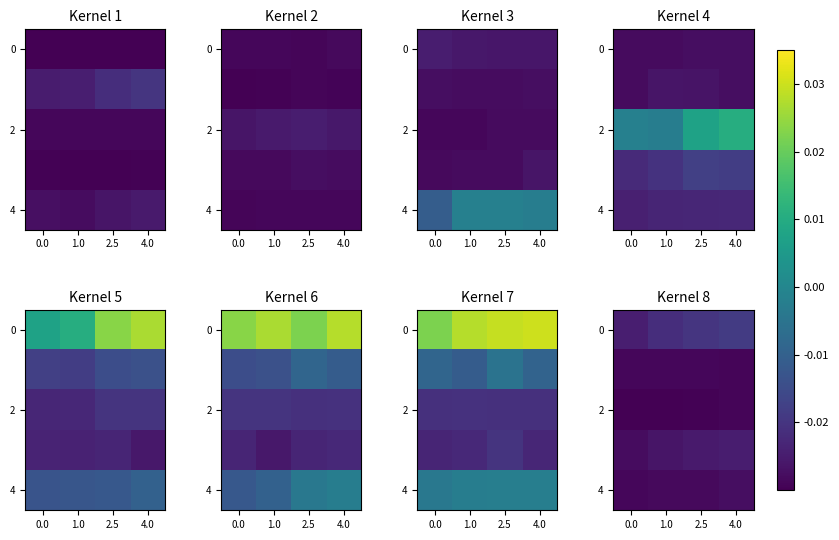

Count the number of data series in this chart.

5